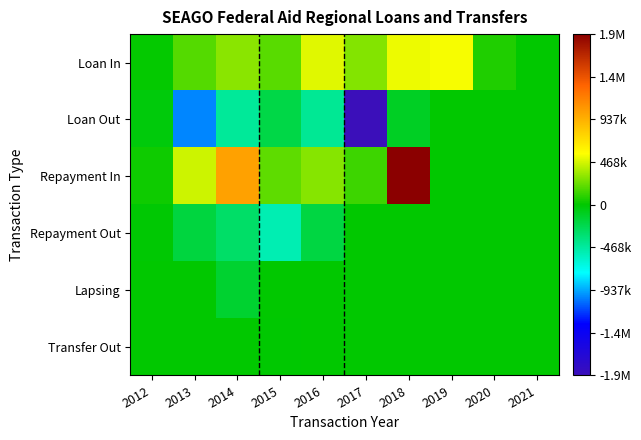

Reading right to left, extract all data points from this chart.

Loan In: 2021=0	2020=69870	2019=544538	2018=523560	2017=291229	2016=496377	2015=193259	2014=307204	2013=183932	2012=9432
Loan Out: 2021=0	2020=0	2019=0	2018=-105000	2017=-1875260	2016=-433400	2015=-212090	2014=-450000	2013=-1015069	2012=-30000
Repayment In: 2021=0	2020=0	2019=0	2018=1875260	2017=135843	2016=297557	2015=212090	2014=1015069	2013=450000	2012=30000
Repayment Out: 2021=0	2020=0	2019=0	2018=0	2017=0	2016=-193259	2015=-523560	2014=-307204	2013=-183932	2012=-9432
Lapsing: 2021=0	2020=0	2019=0	2018=0	2017=0	2016=0	2015=0	2014=-144620	2013=0	2012=0
Transfer Out: 2021=0	2020=0	2019=0	2018=0	2017=0	2016=0	2015=-915	2014=0	2013=0	2012=0